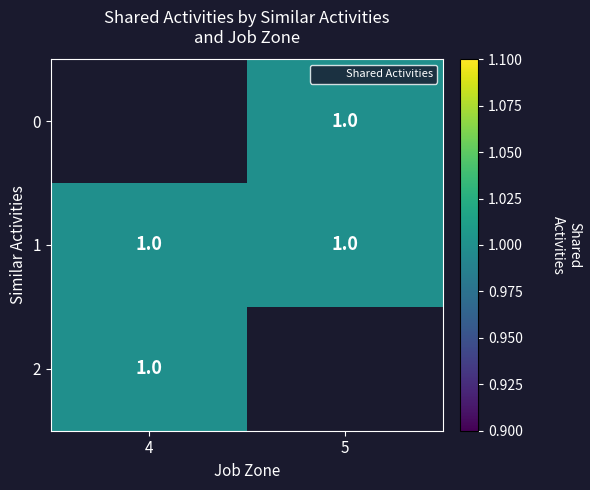

How many distinct data groups are displayed?

3